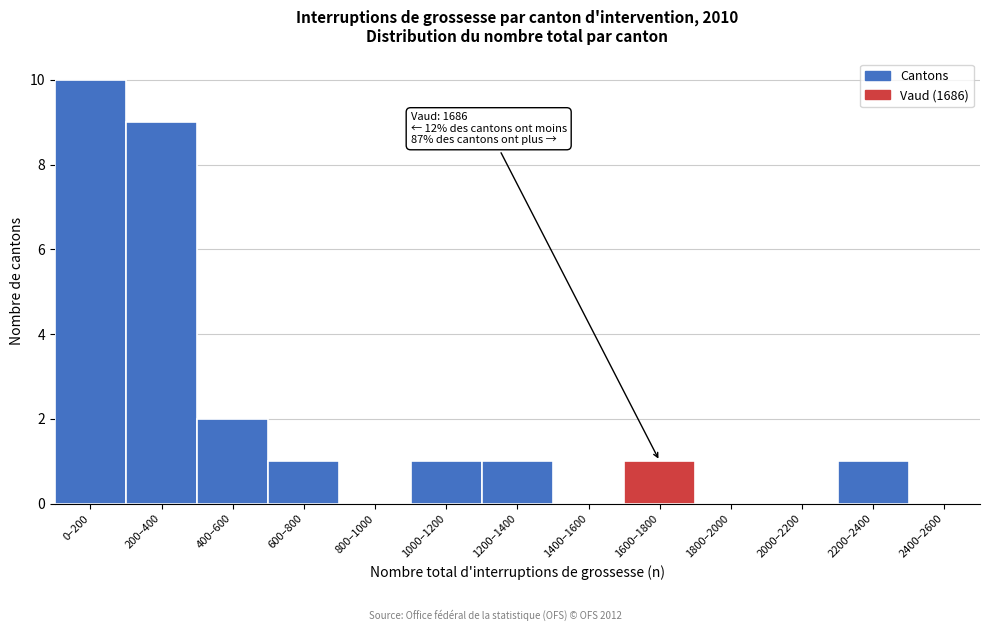

Reading left to right, transcribe all the data shown in this chart.

0–200=10	200–400=9	400–600=2	600–800=1	800–1000=0	1000–1200=1	1200–1400=1	1400–1600=0	1600–1800=1	1800–2000=0	2000–2200=0	2200–2400=1	2400–2600=0